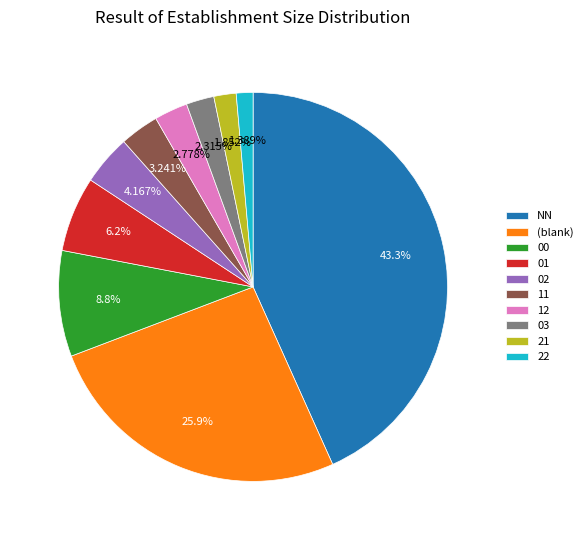

What is the largest slice in the pie chart?

NN